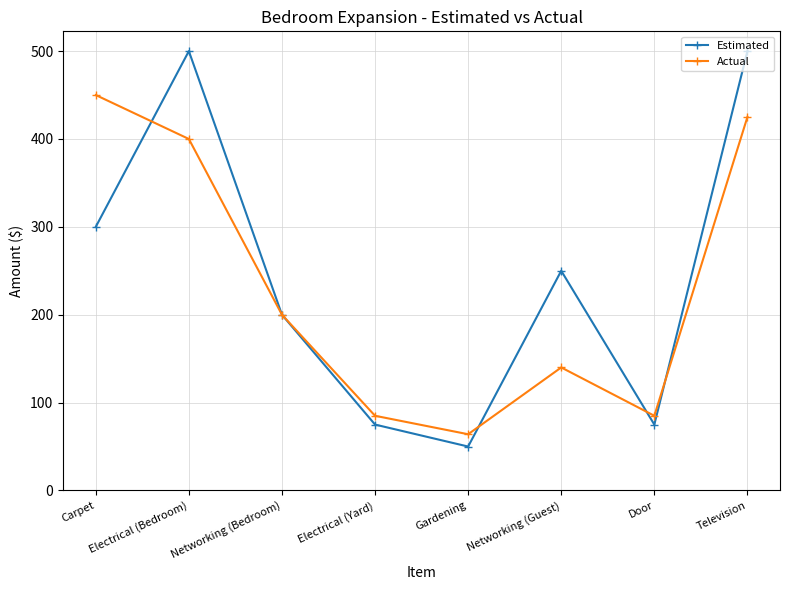

What is the label of the 8th point from the right?

Carpet